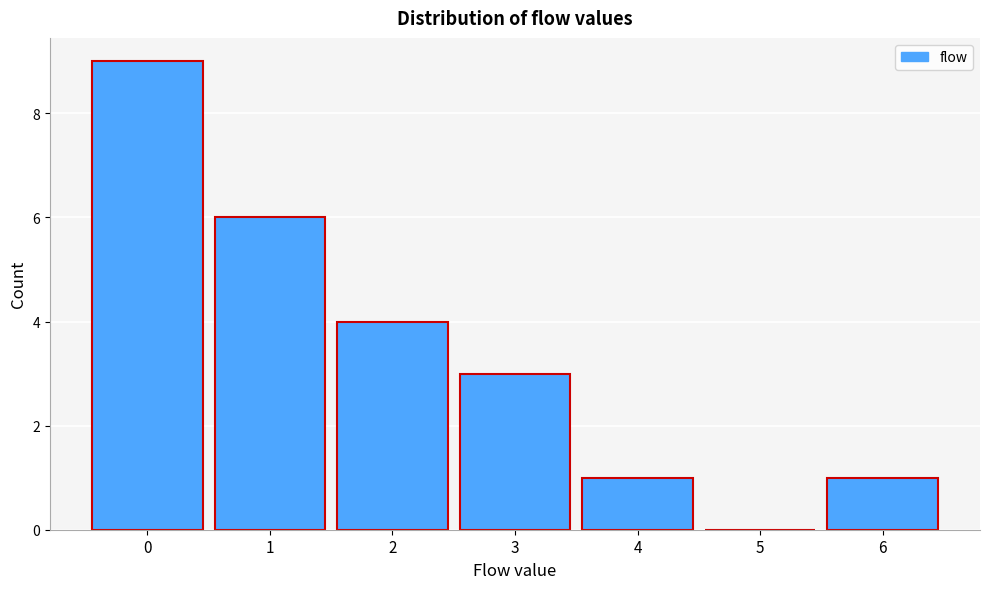

Over which range of the x-axis is the bar tallest?

-0.5 to 0.5